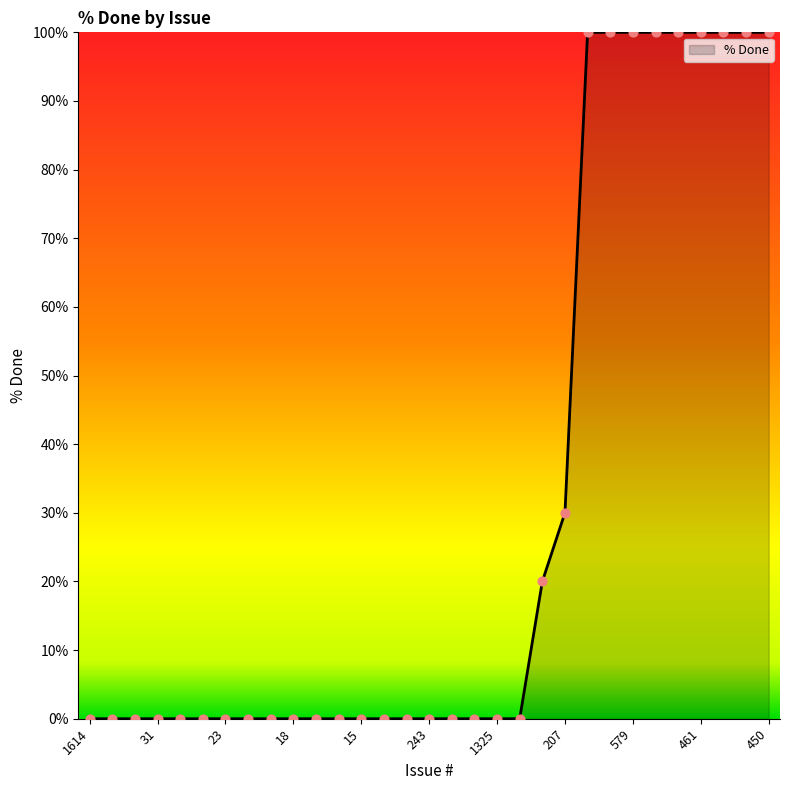

What is the greatest value displayed?

100